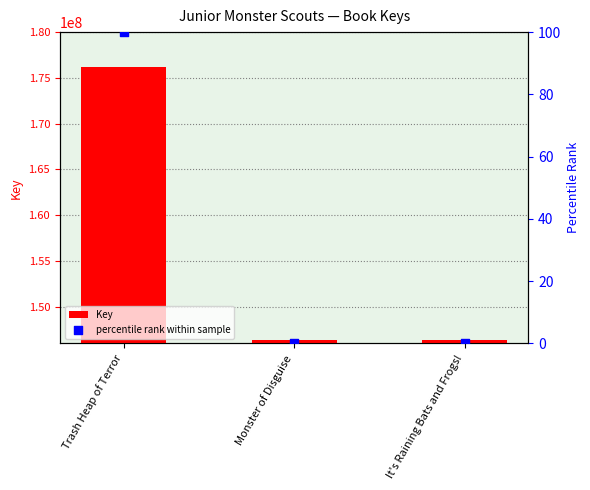

What are all the series names shown in the legend?

Key, percentile rank within sample